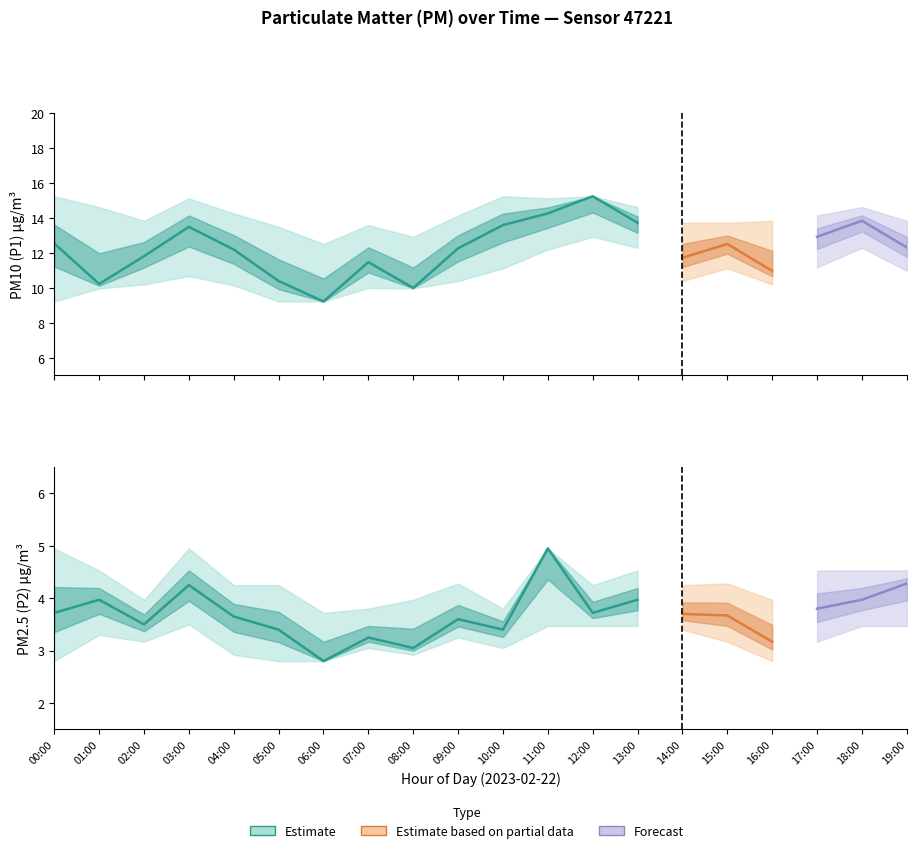

What is the average value of the P2_lower series?

3.2